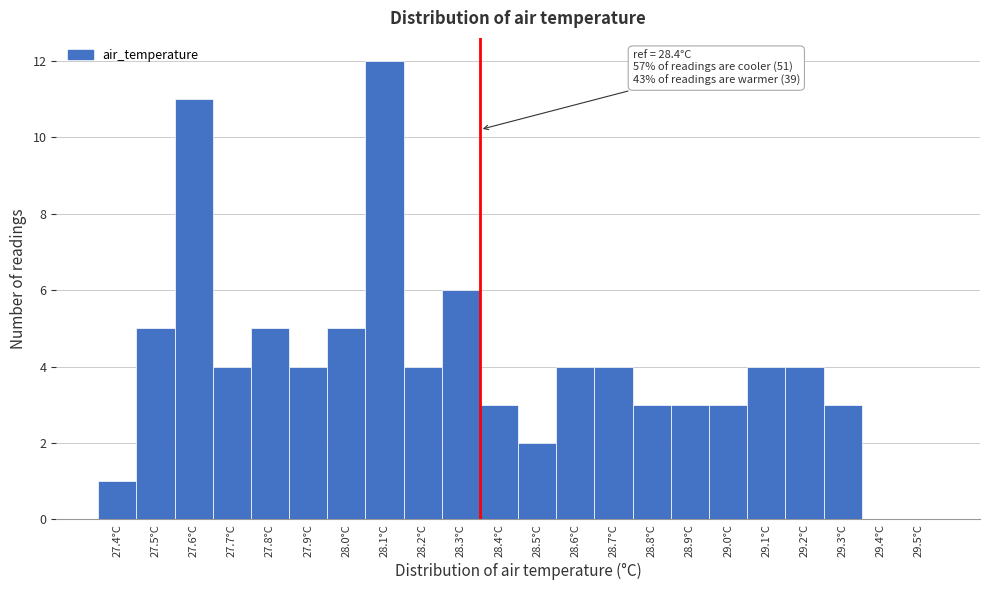

Reading left to right, list all the values displayed in this chart.

27.4°C=1	27.5°C=5	27.6°C=11	27.7°C=4	27.8°C=5	27.9°C=4	28.0°C=5	28.1°C=12	28.2°C=4	28.3°C=6	28.4°C=3	28.5°C=2	28.6°C=4	28.7°C=4	28.8°C=3	28.9°C=3	29.0°C=3	29.1°C=4	29.2°C=4	29.3°C=3	29.4°C=0	29.5°C=0